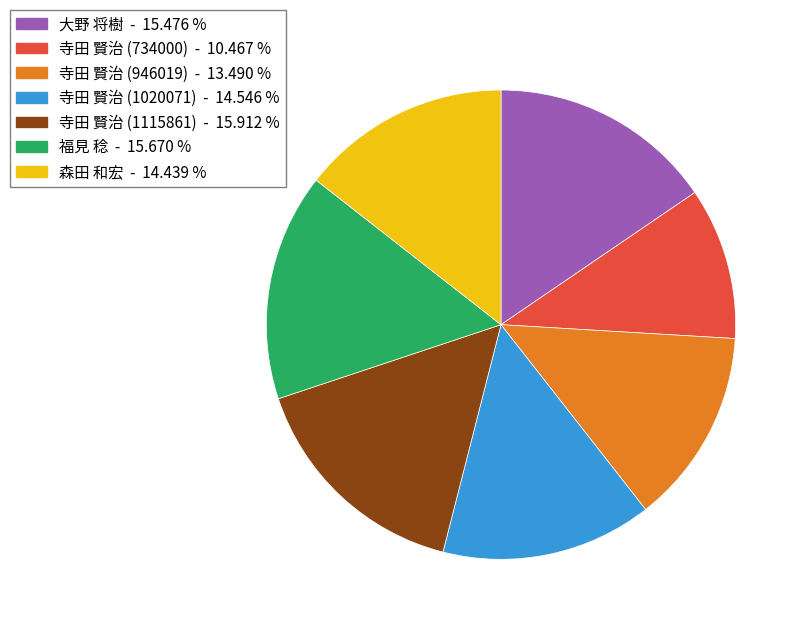

Count the number of slices in the pie.

7